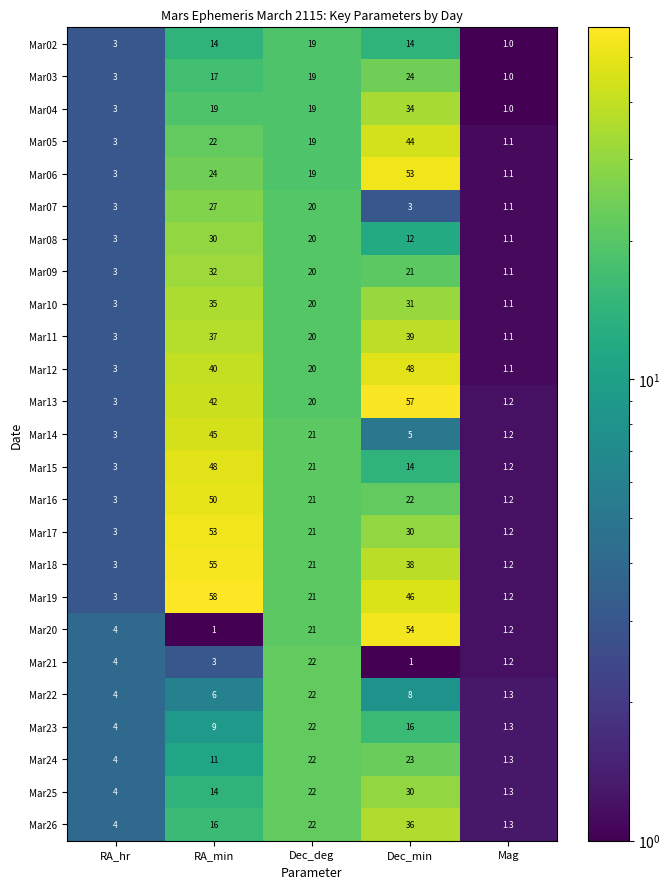

Which label corresponds to the largest value in the chart?

RA_min